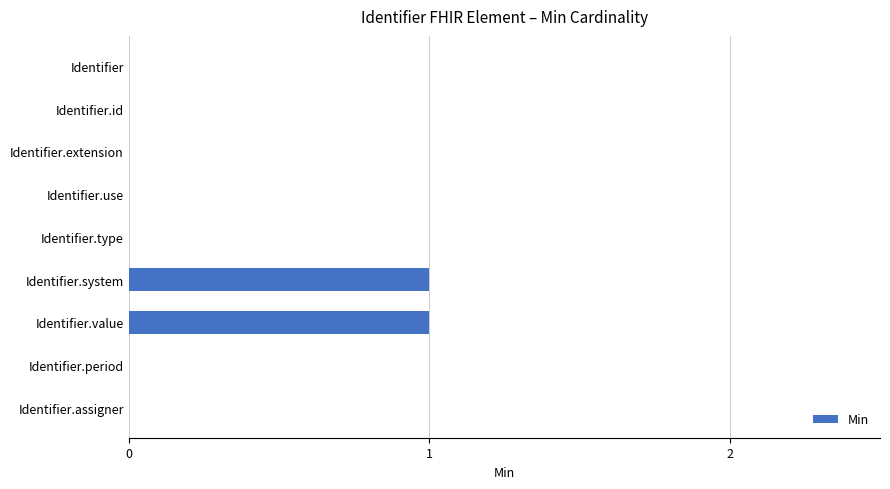

The value at Identifier.assigner is 0. True or false?

True